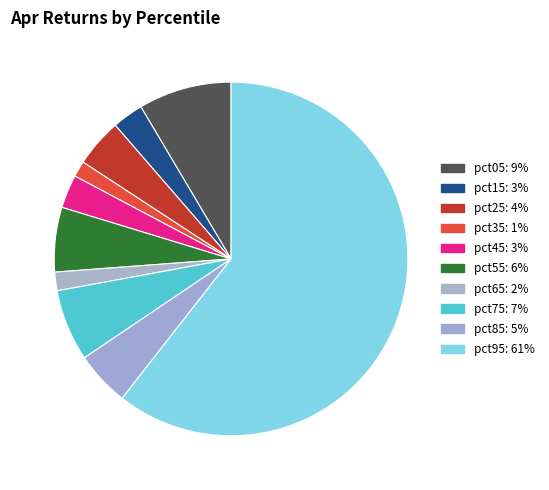

Which slice is the smallest?

pct35